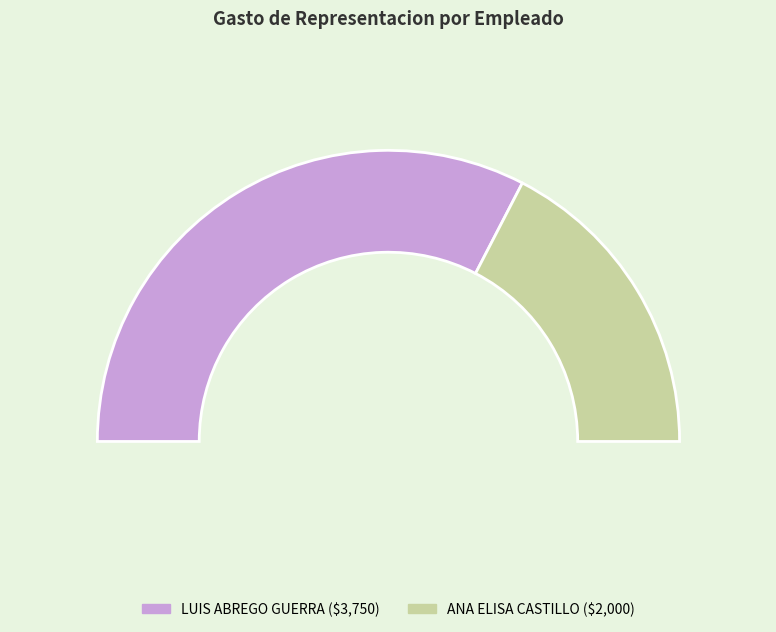

Which has a higher value, ANA ELISA CASTILLO or LUIS ABREGO GUERRA?

LUIS ABREGO GUERRA